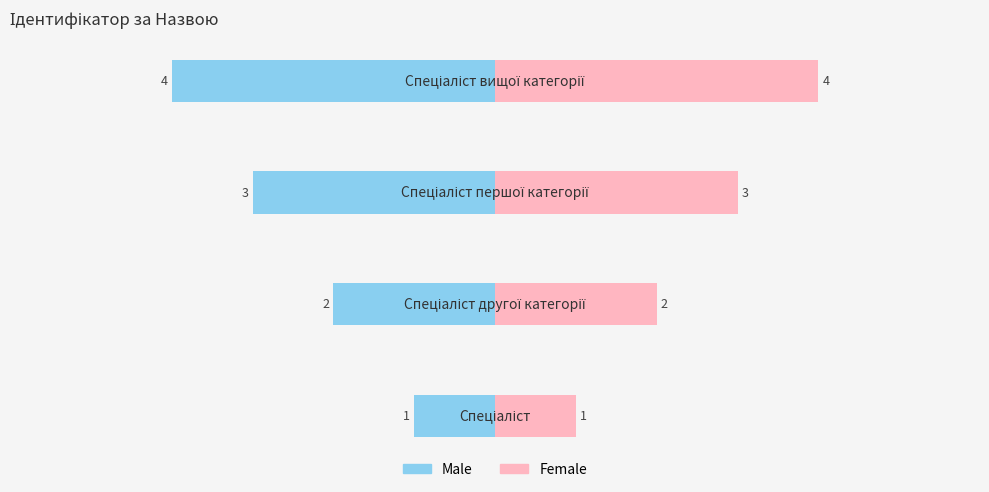

Which series has the widest spread of values?

Male